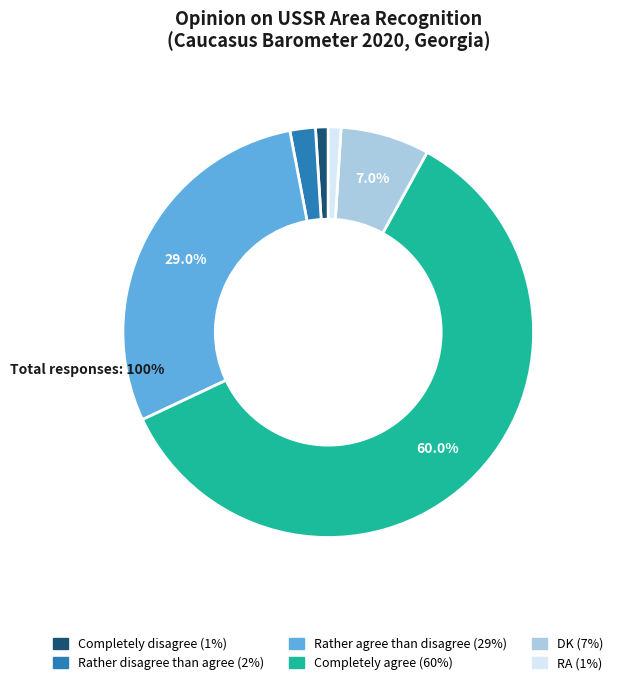

How many slices are in this pie chart?

6